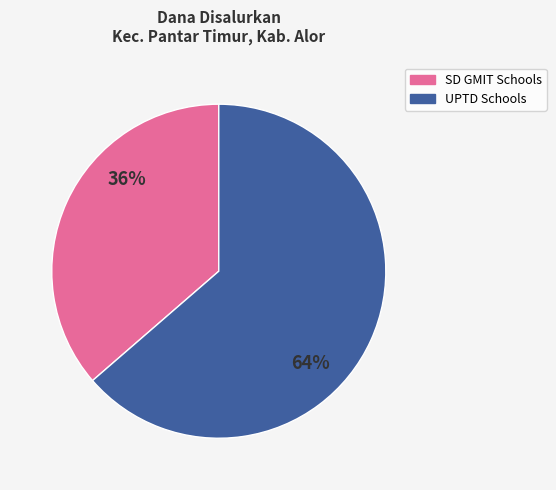

To the nearest percent, what is the combined percentage of SD GMIT Schools and UPTD Schools?

100%